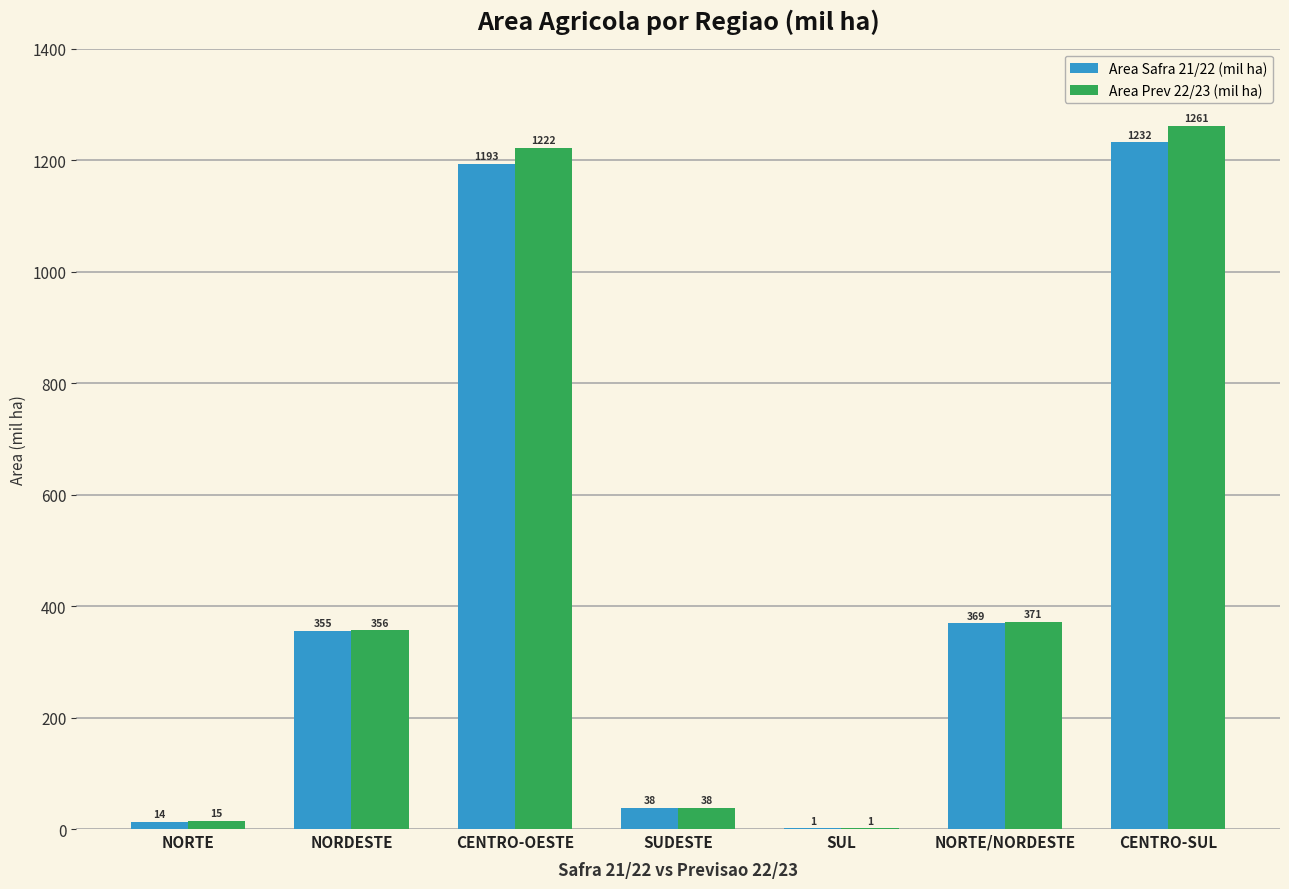

What are all the series names shown in the legend?

Area Safra 21/22 (mil ha), Area Prev 22/23 (mil ha)